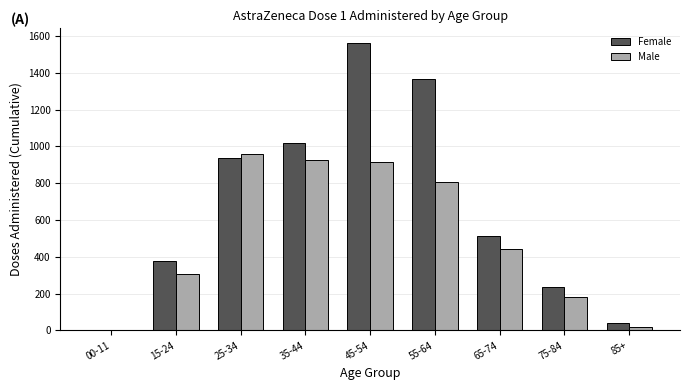

Are the bars horizontal?

No